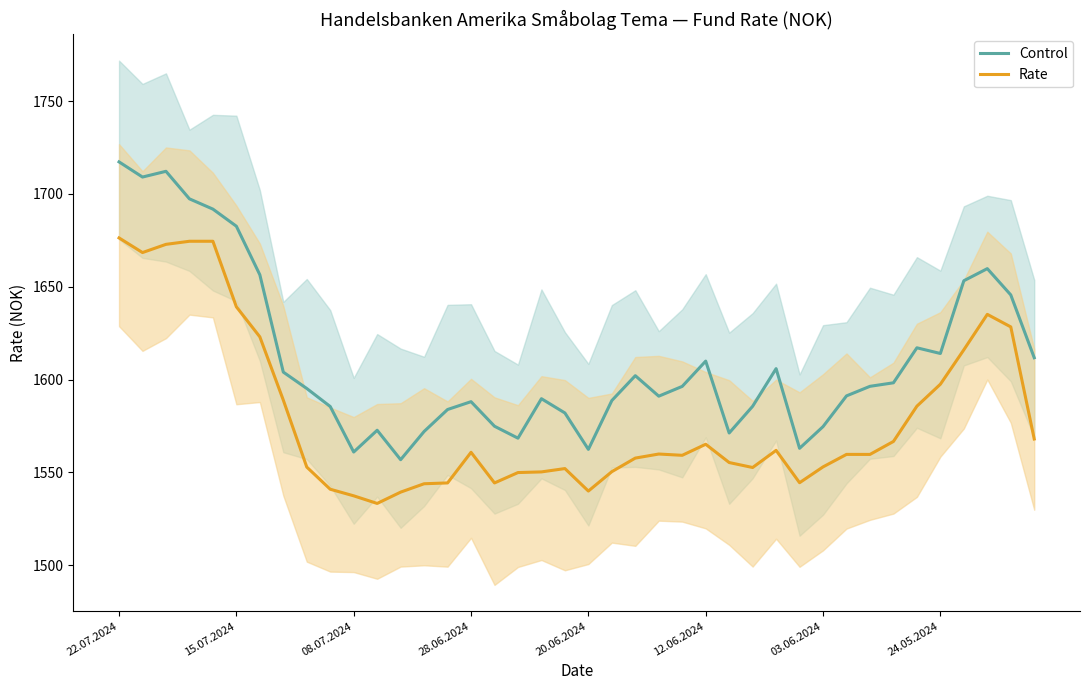

What are all the series names shown in the legend?

Control, Rate